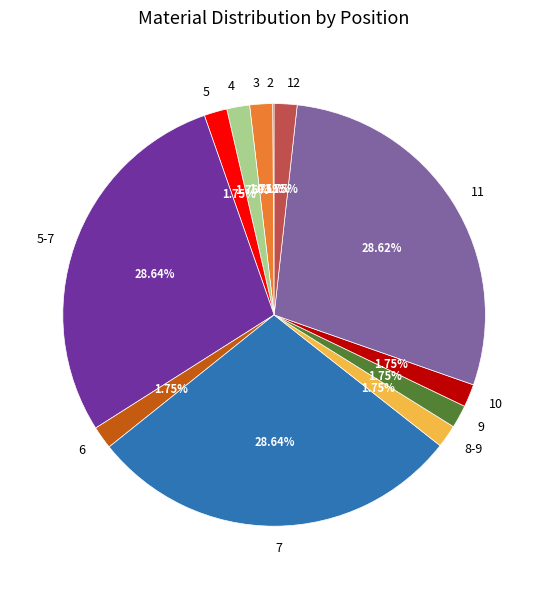

Is there any slice that represents more than half of the pie?

No